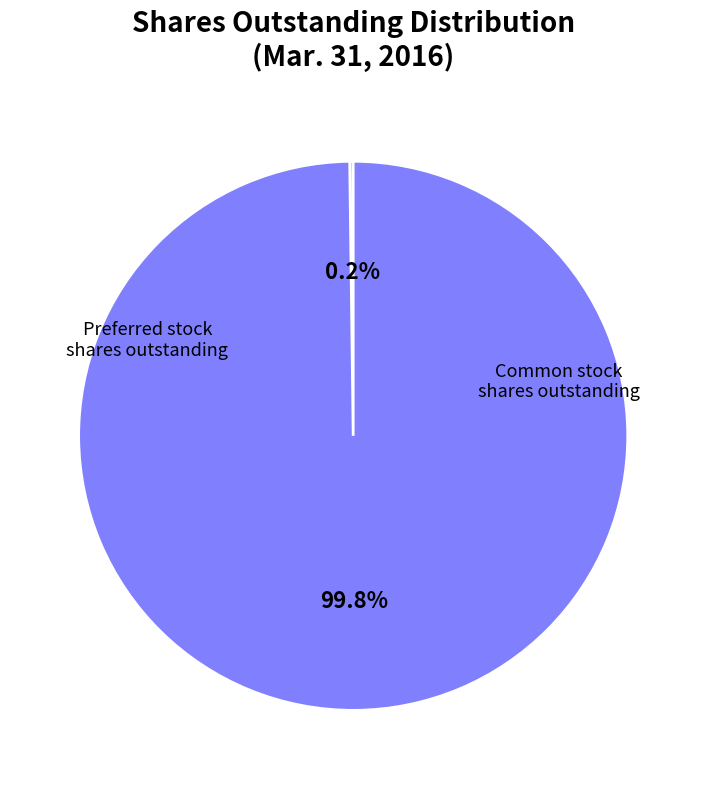

Is there any slice that represents more than half of the pie?

Yes